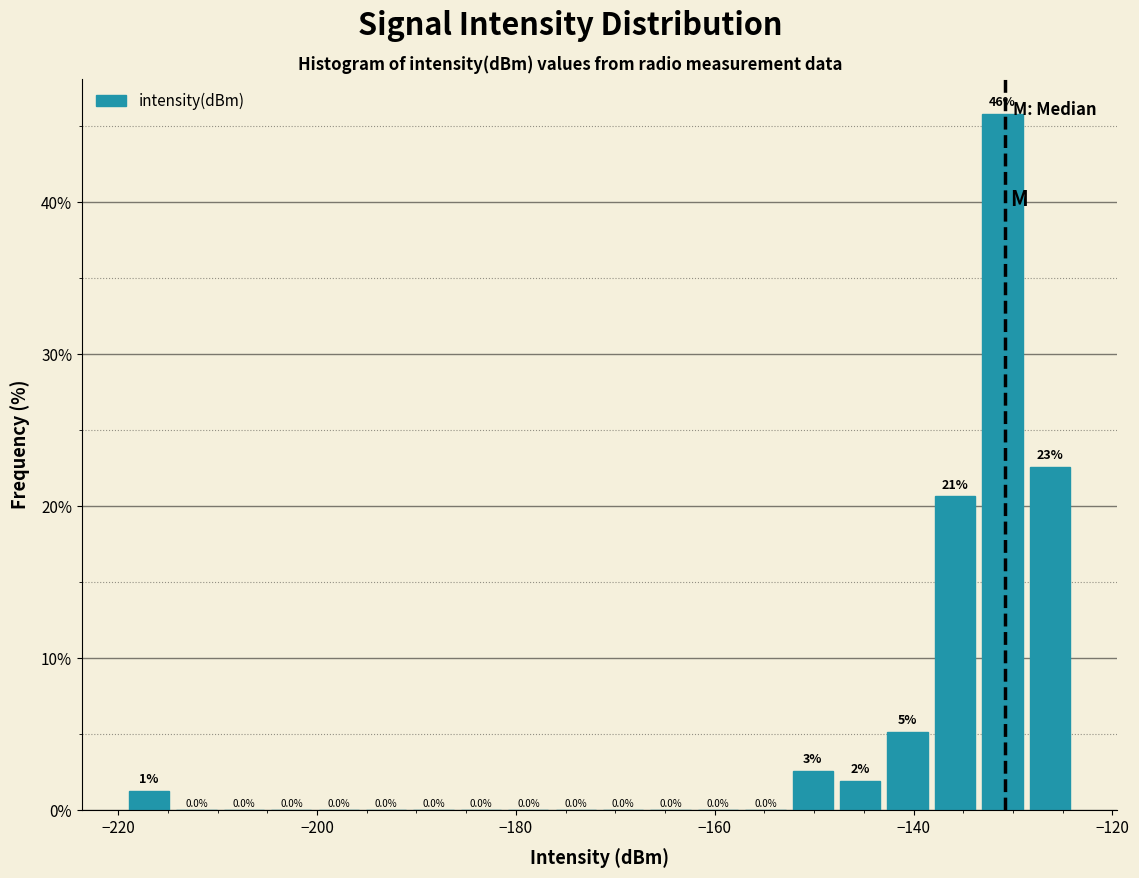

Read against the x-axis, roughly where is the centre of the tallest bar?

-132